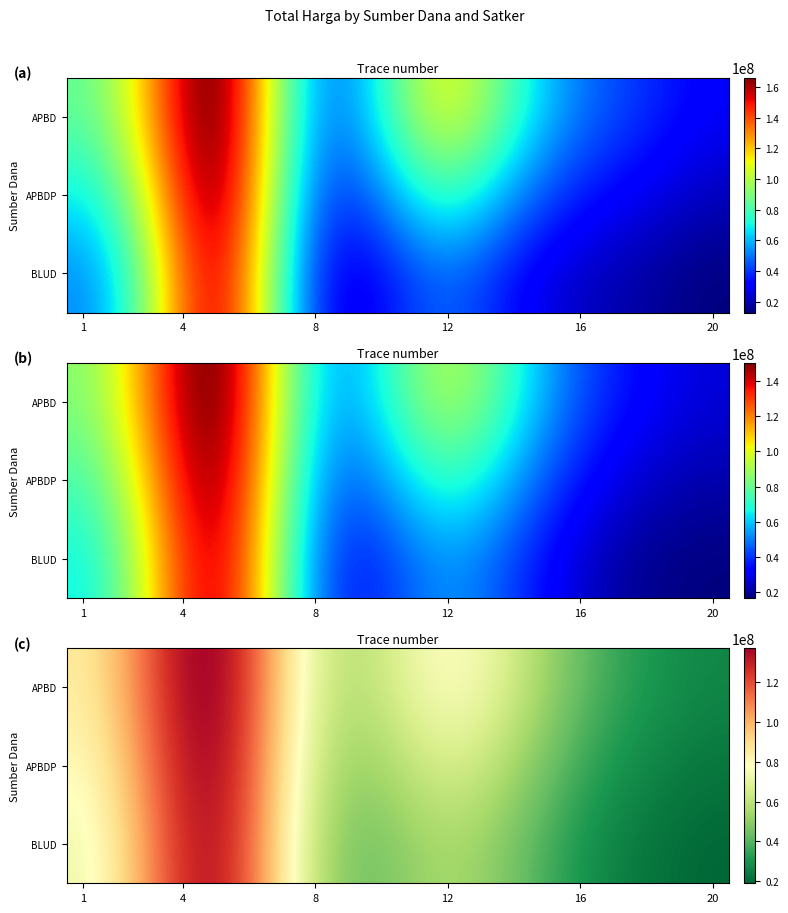

How many categories are shown in the chart?

20